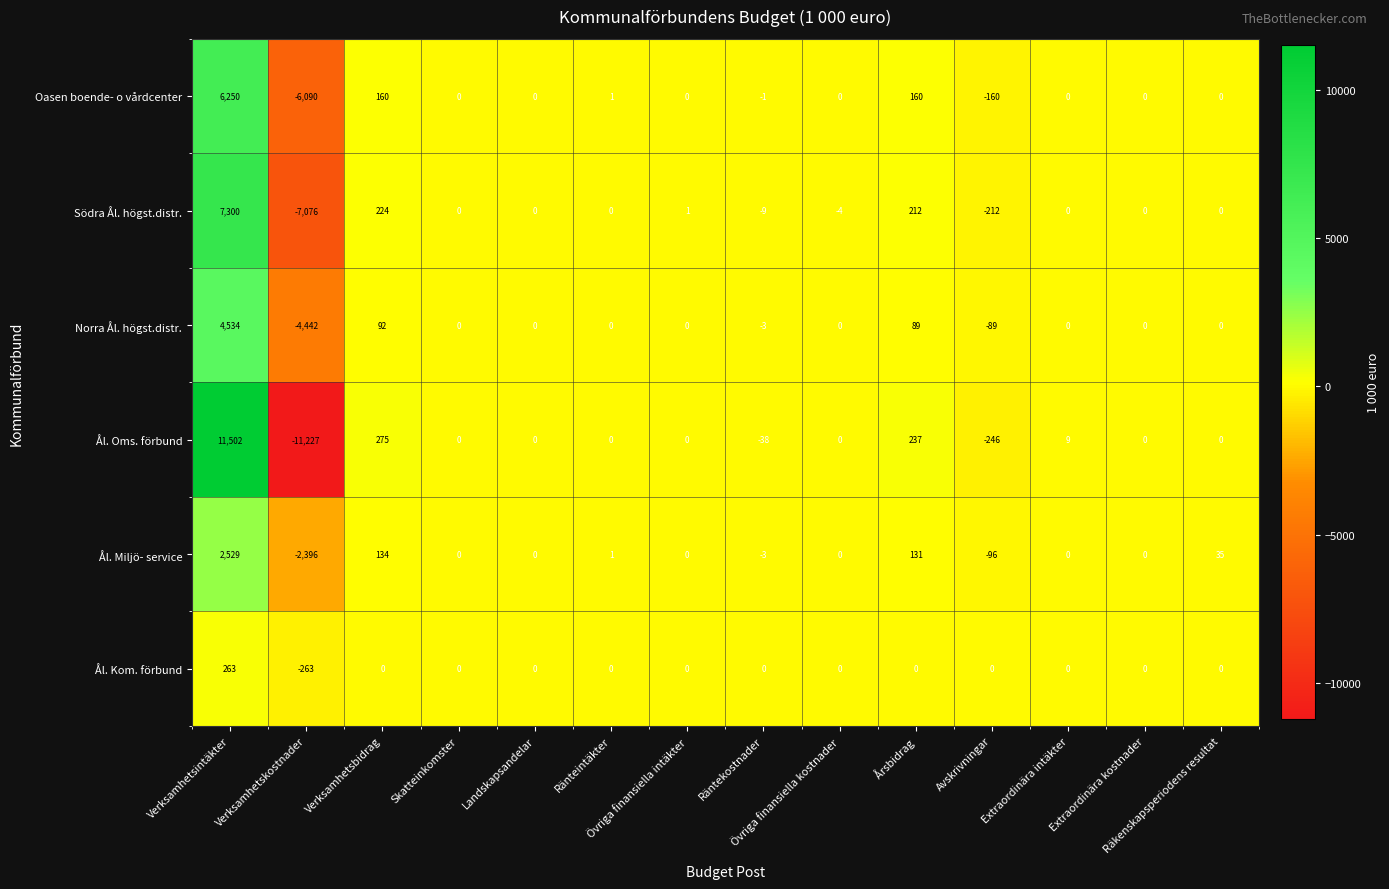

What is the maximum value shown in the chart?

11502